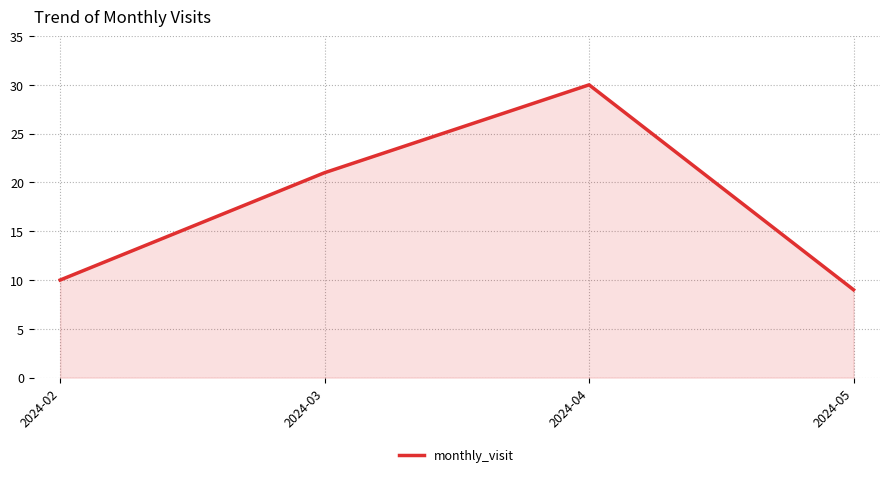

True or false: there are more than 0 points higher than both neighbors.

True